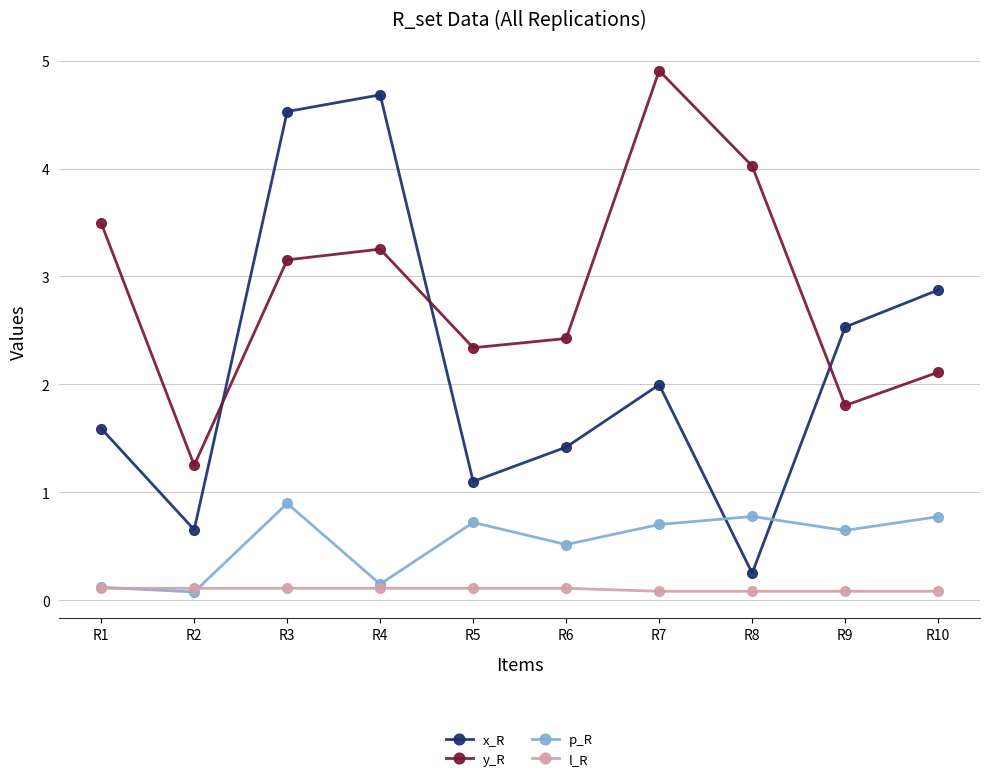

What is the spread (max minus min) of values at R7?

4.8